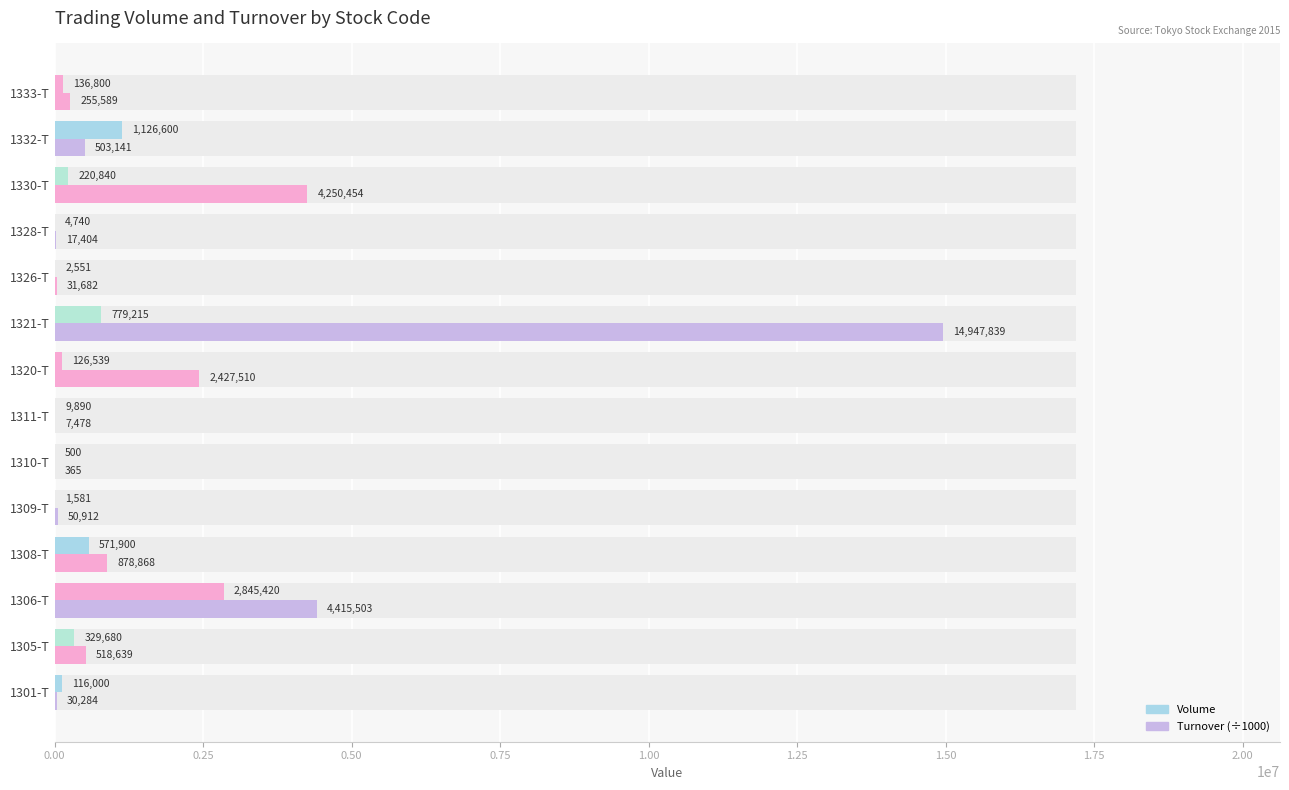

What is the total value across all series at 1309-T?

52493.7